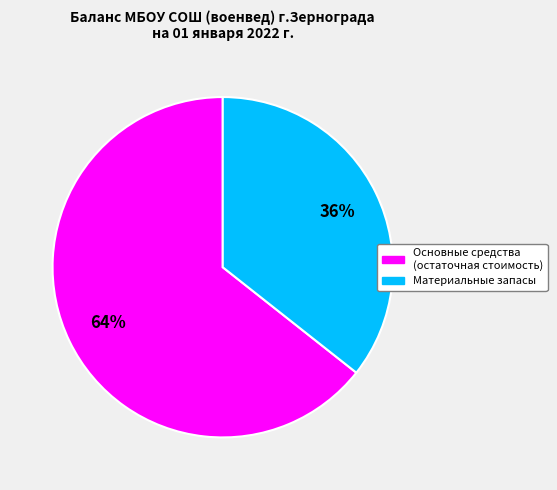

To the nearest percent, what is the average slice percentage?

50%